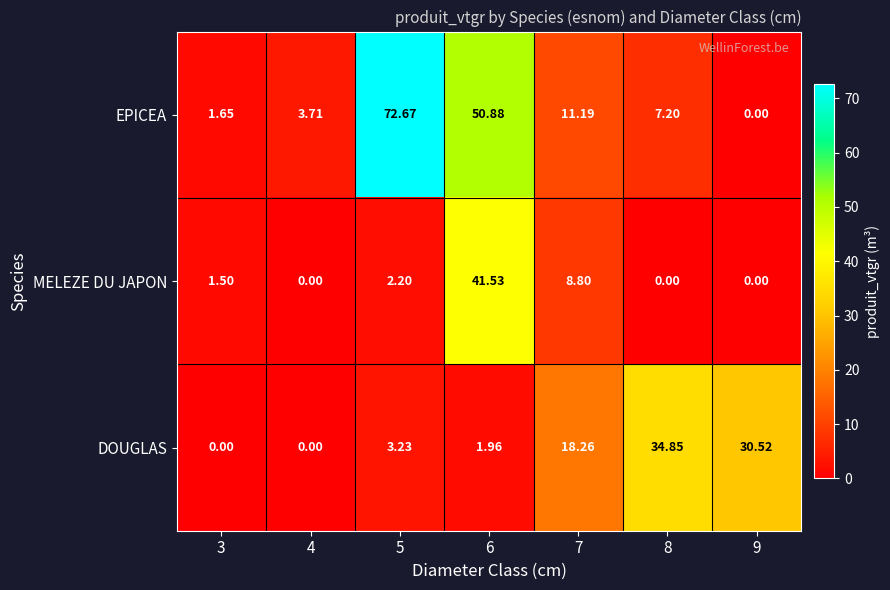

List the series in order of their peak value, lowest first.

DOUGLAS, MELEZE DU JAPON, EPICEA